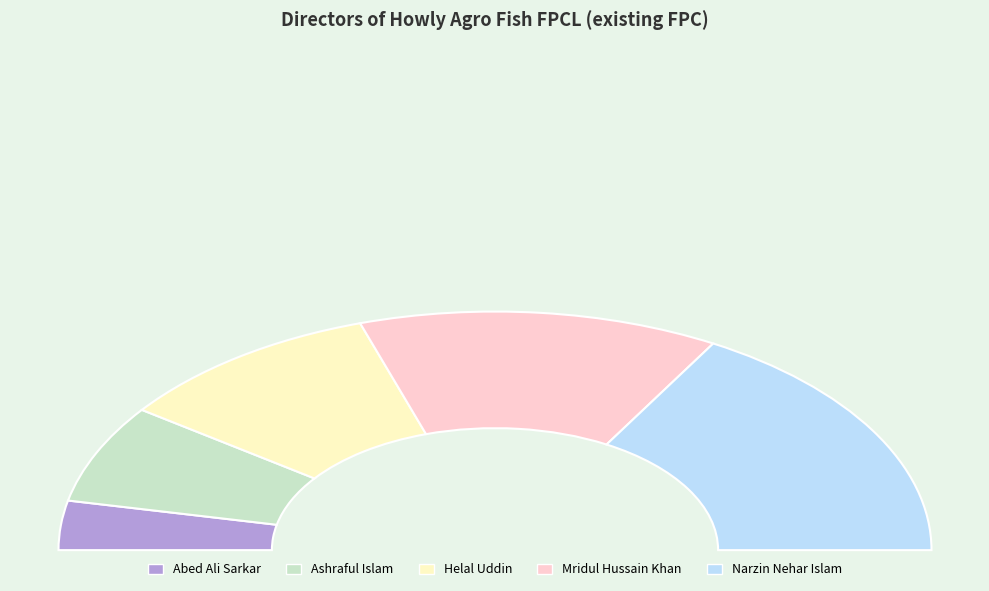

What percentage do Helal Uddin and Ashraful Islam together represent?

33.3%